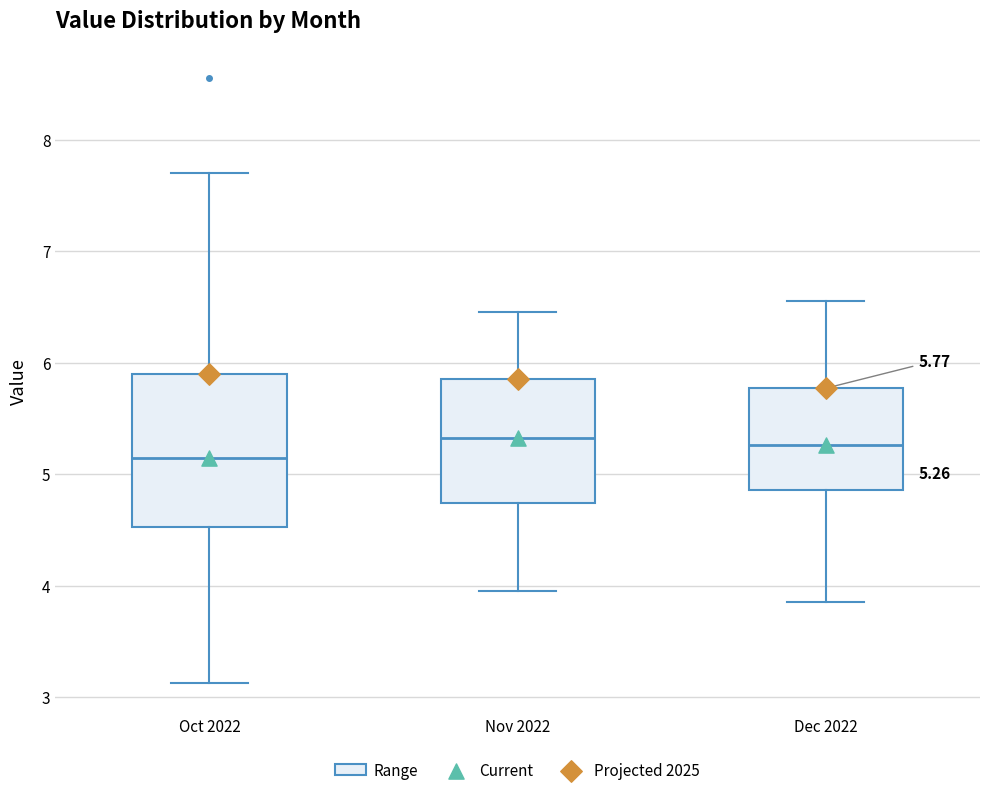

Which box is the tallest, from its lower edge to its upper edge?

Oct 2022